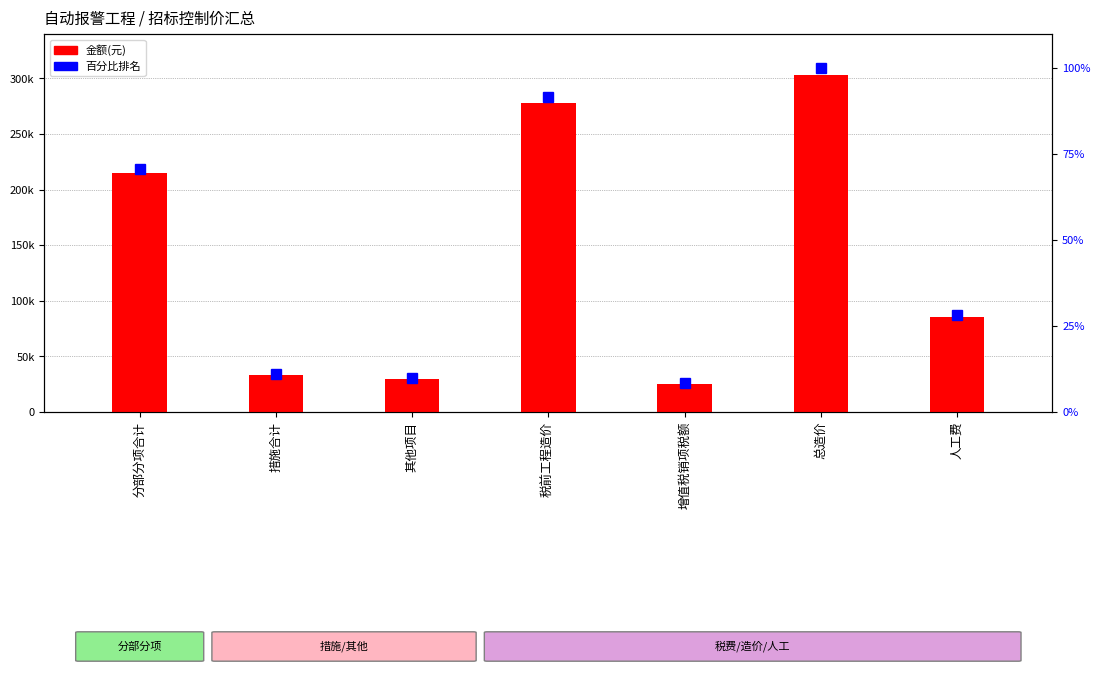

Is the value of 百分比排名 at 人工费 greater than the value of 金额(元) at 增值税销项税额?

No